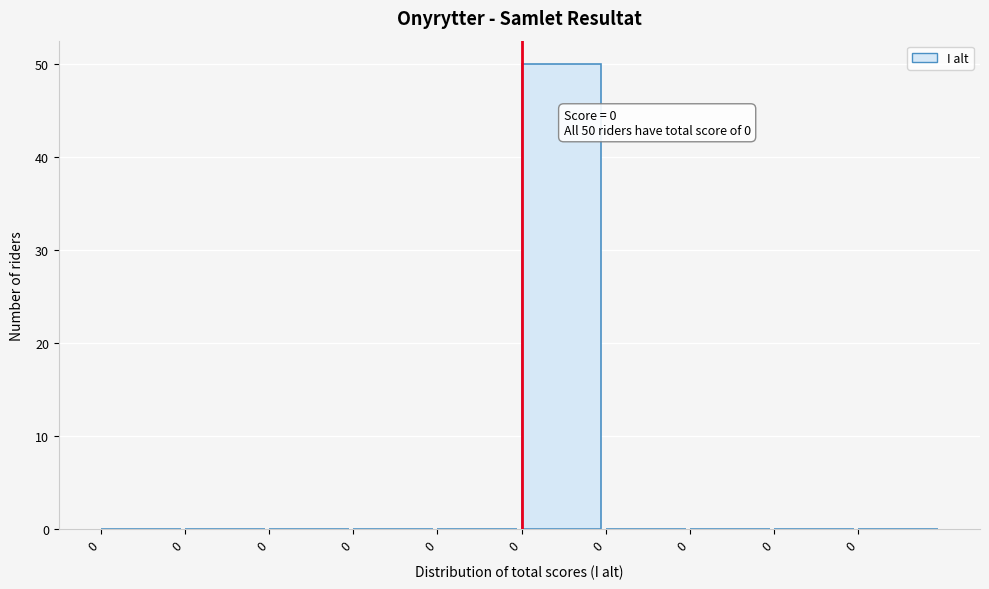

Count the number of data series in this chart.

1